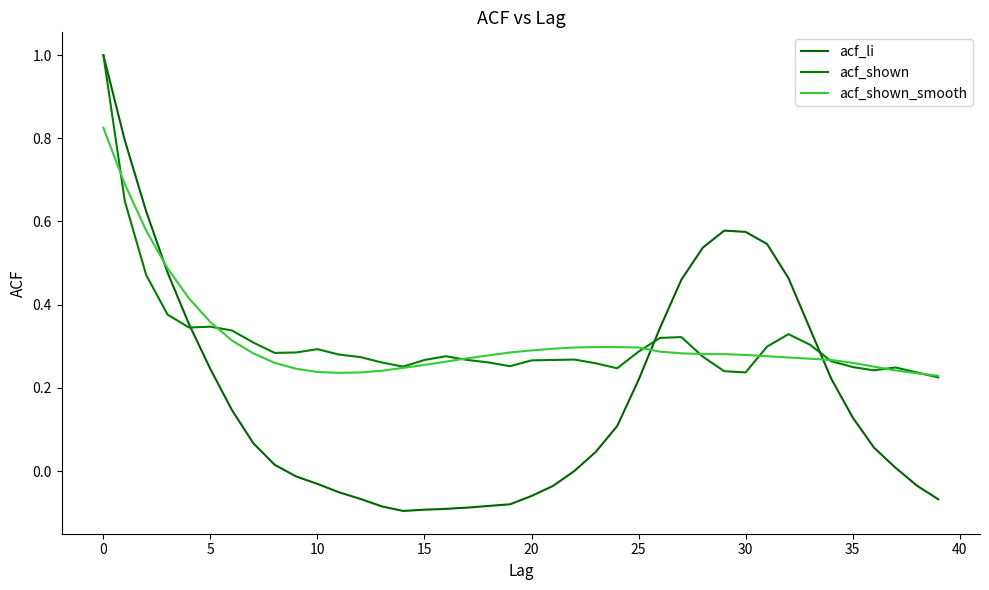

What is the difference between the maximum and second lowest values in the acf_shown series?

0.8